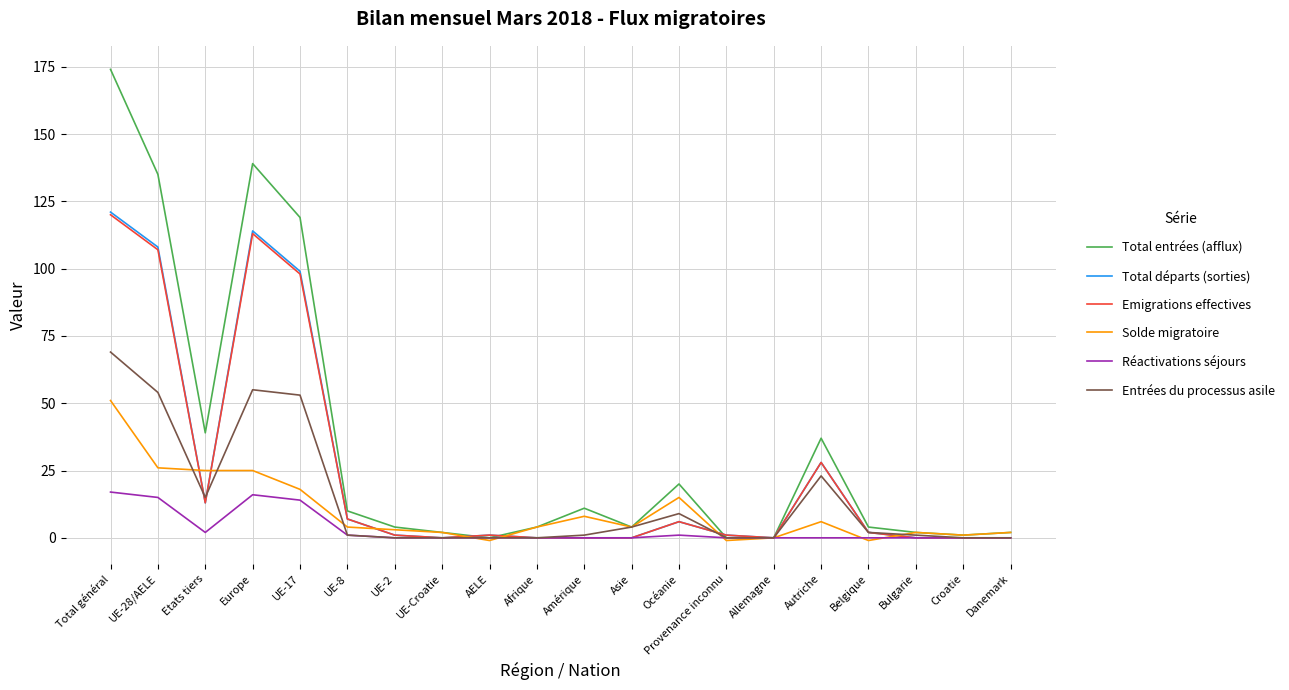

Between Autriche and Croatie, which series saw the biggest shift?

Total entrées (afflux)